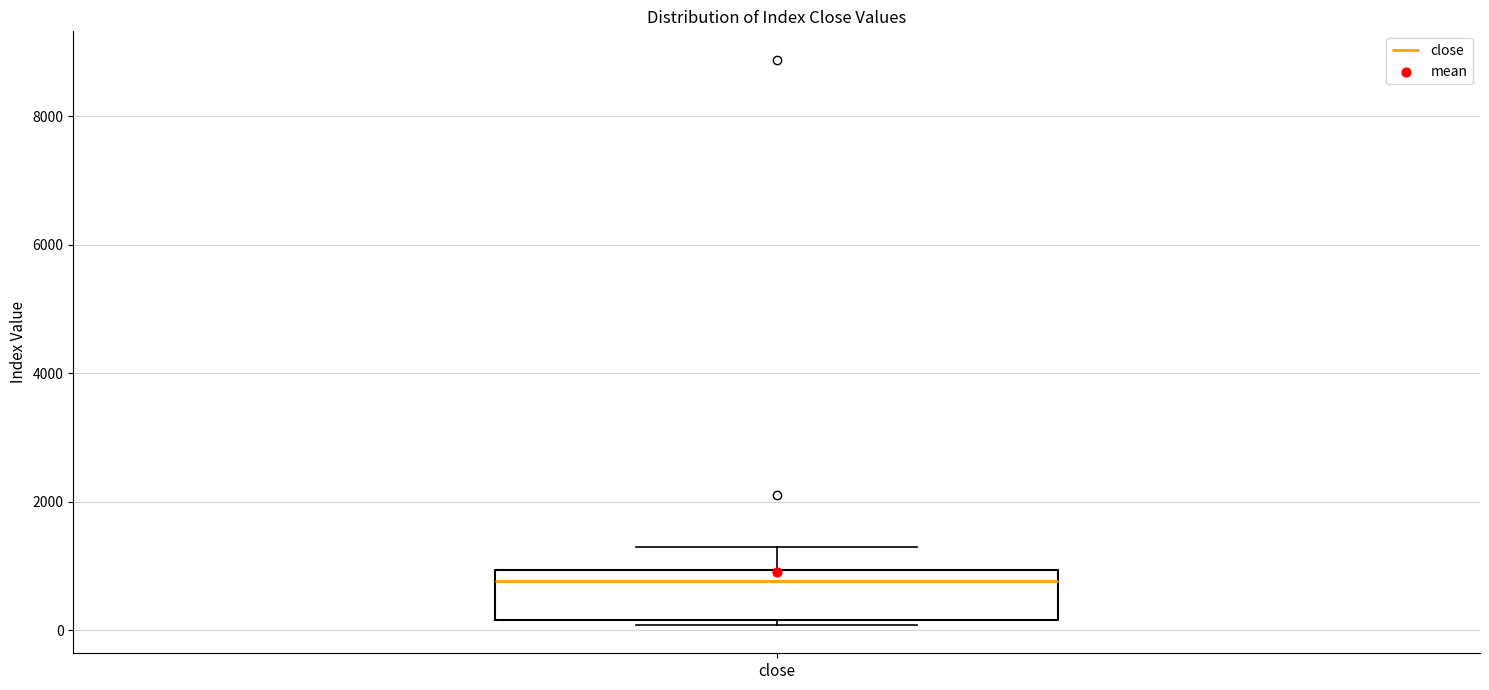

Where does the median line of the box for close sit on the y-axis? The values are not printed on the chart, so give them approximately, as read against the axis.

800